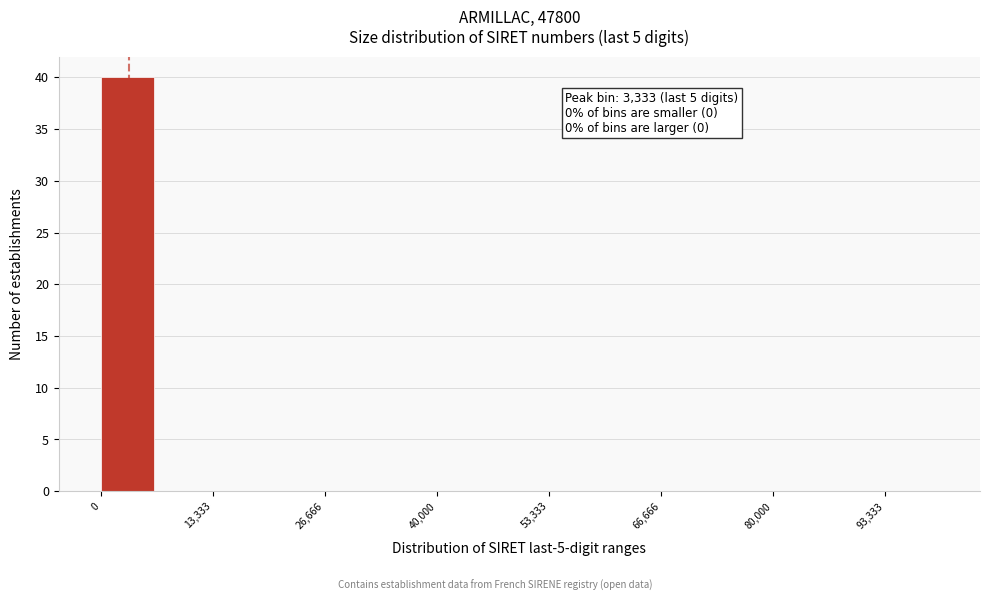

Around what value on the x-axis is the tallest bar? Give the approximate position of its centre, as read against the axis.

4000